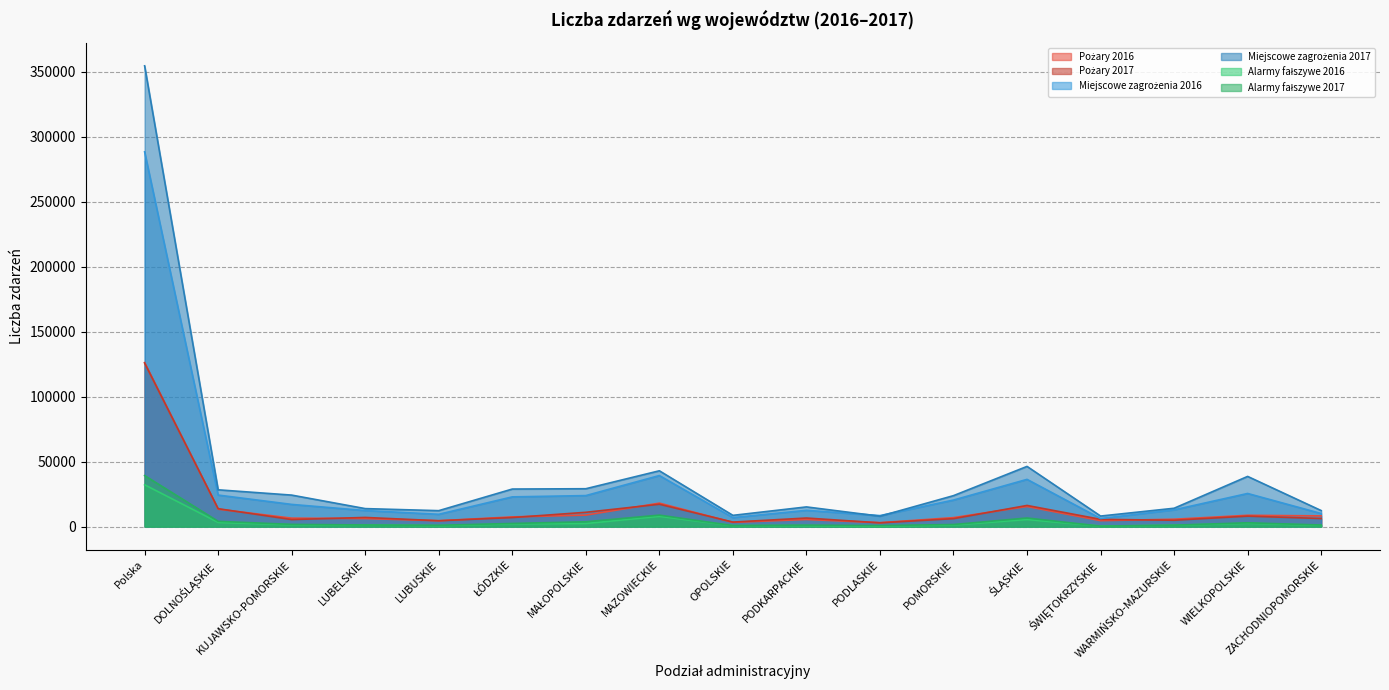

What is the lowest value of the Alarmy fałszywe 2016 series?

297